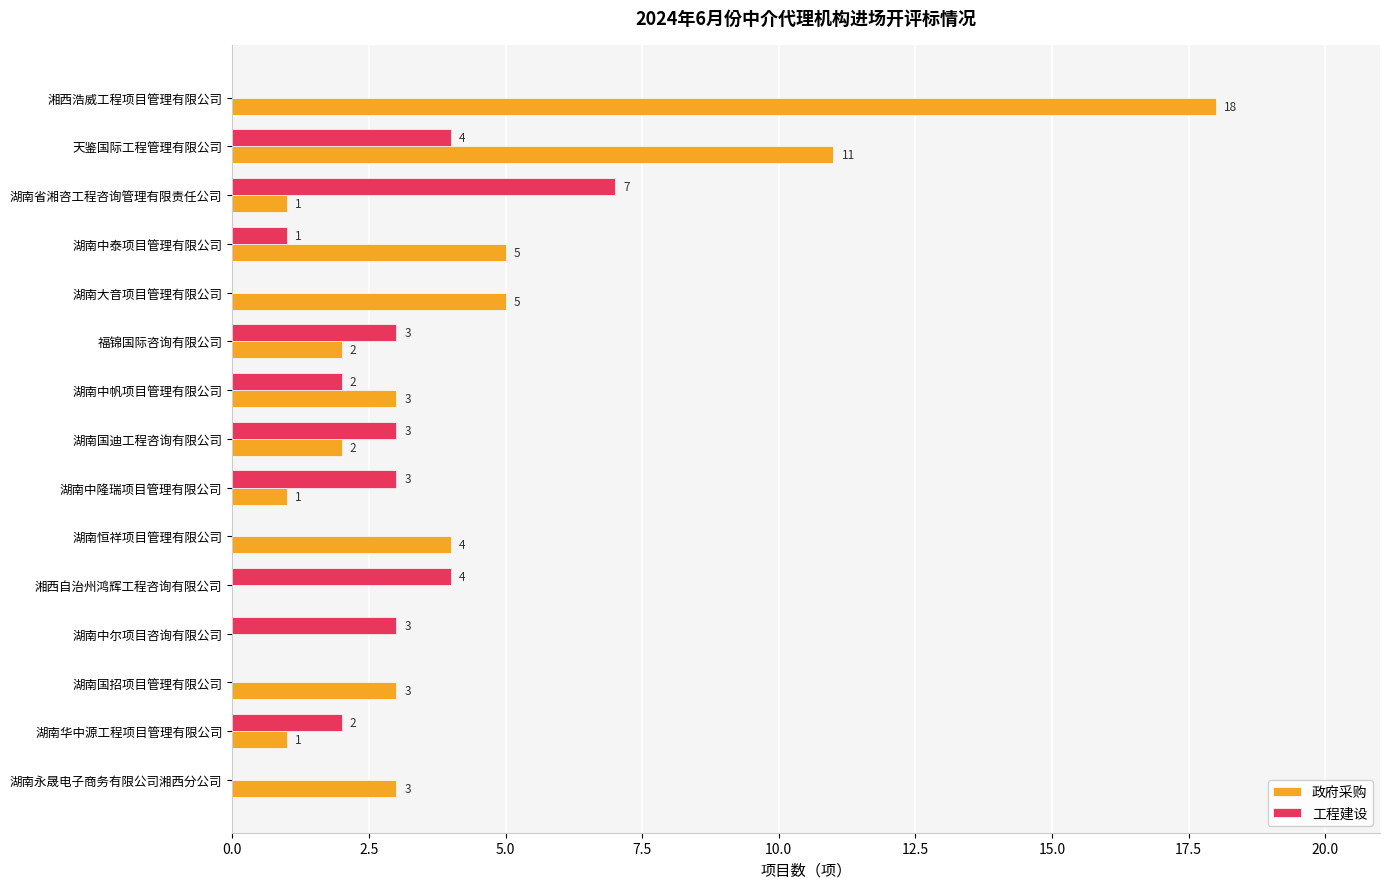

What is the highest value of the 工程建设 series?

7